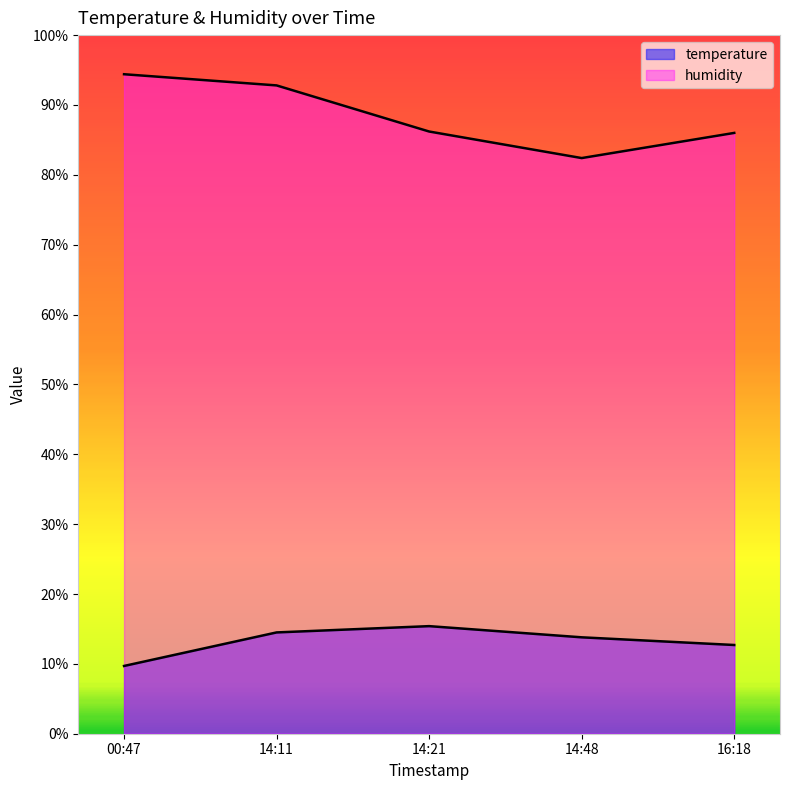

List the series in order of their peak value, highest first.

humidity, temperature